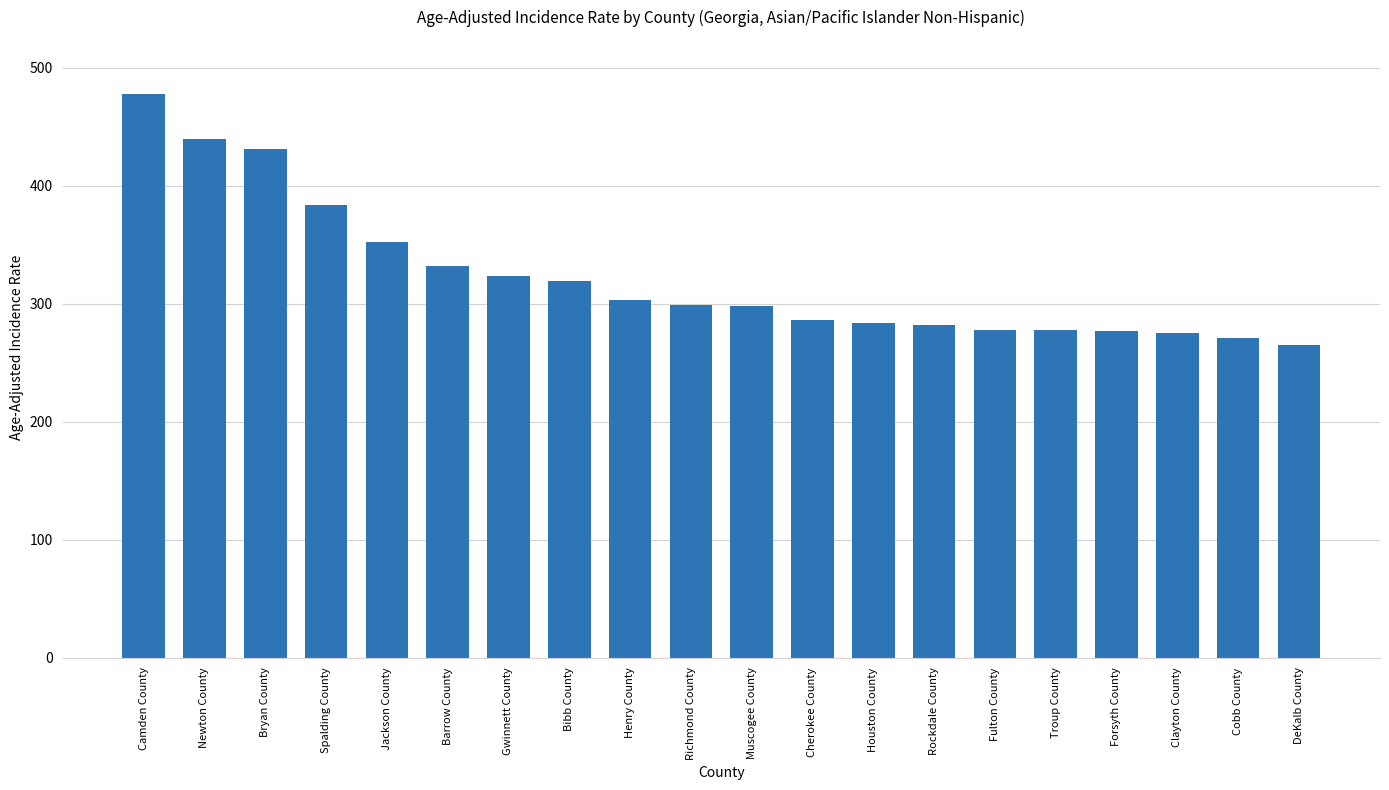

What is the value of the 19th bar from the left?

271.2